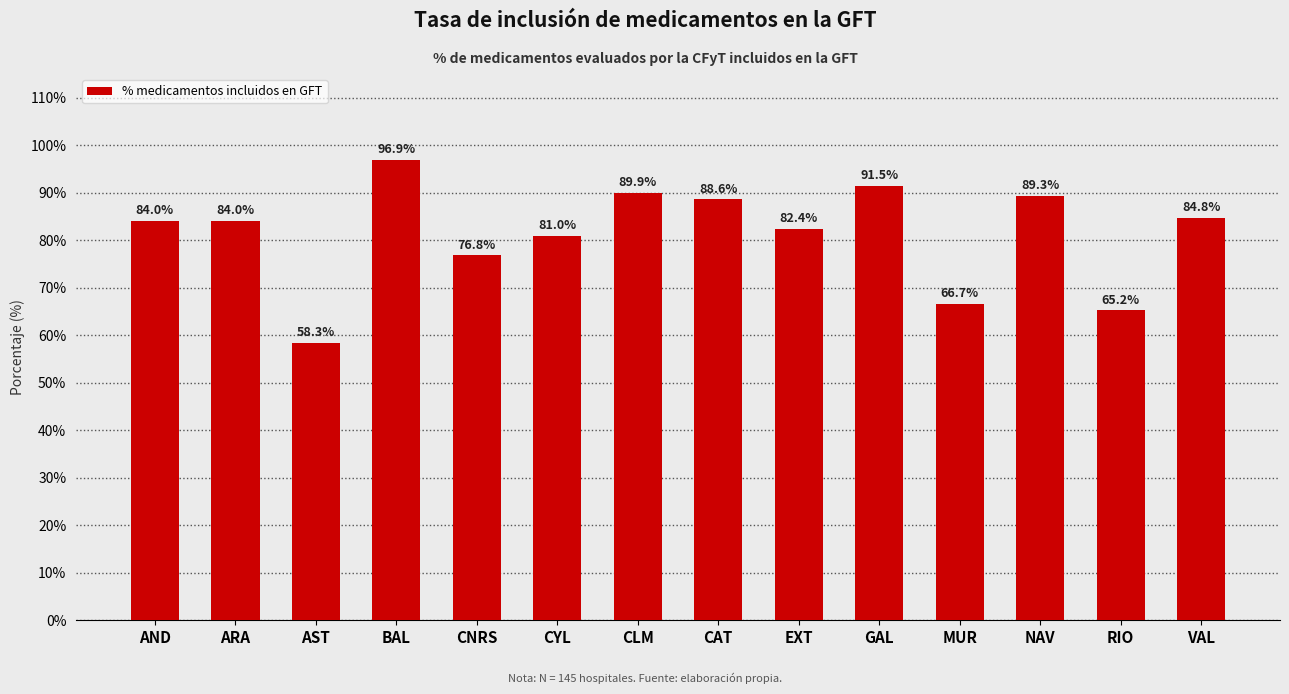

At which category does the chart reach its minimum across all series?

AST